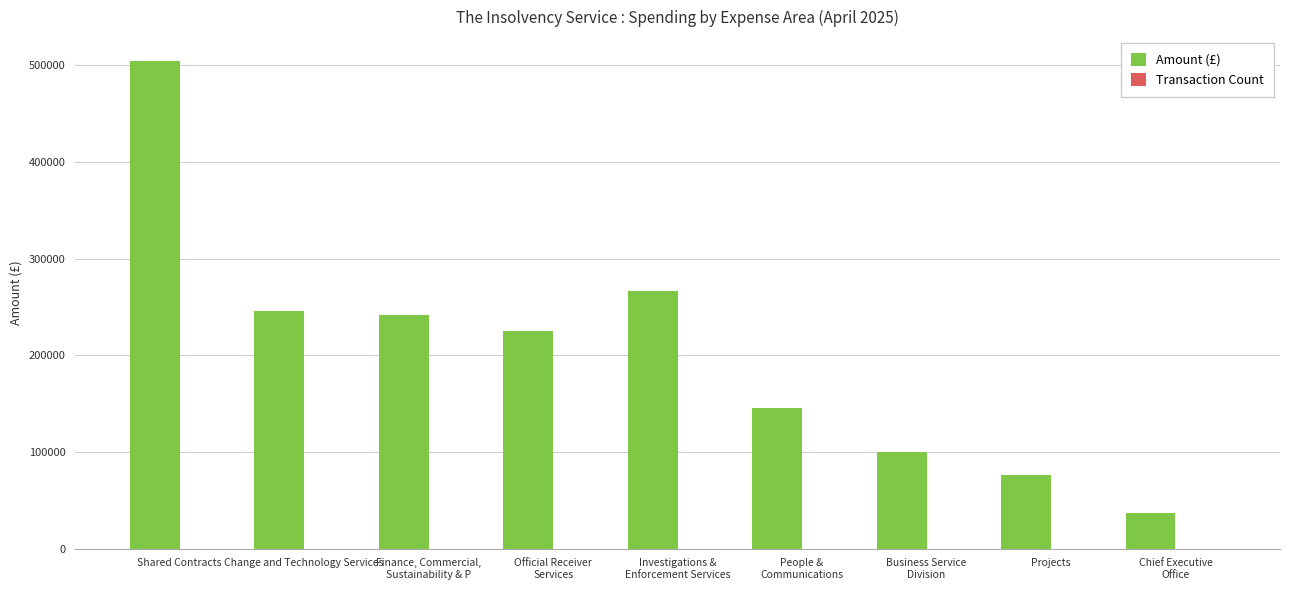

Which category has the highest value across all series?

Shared Contracts